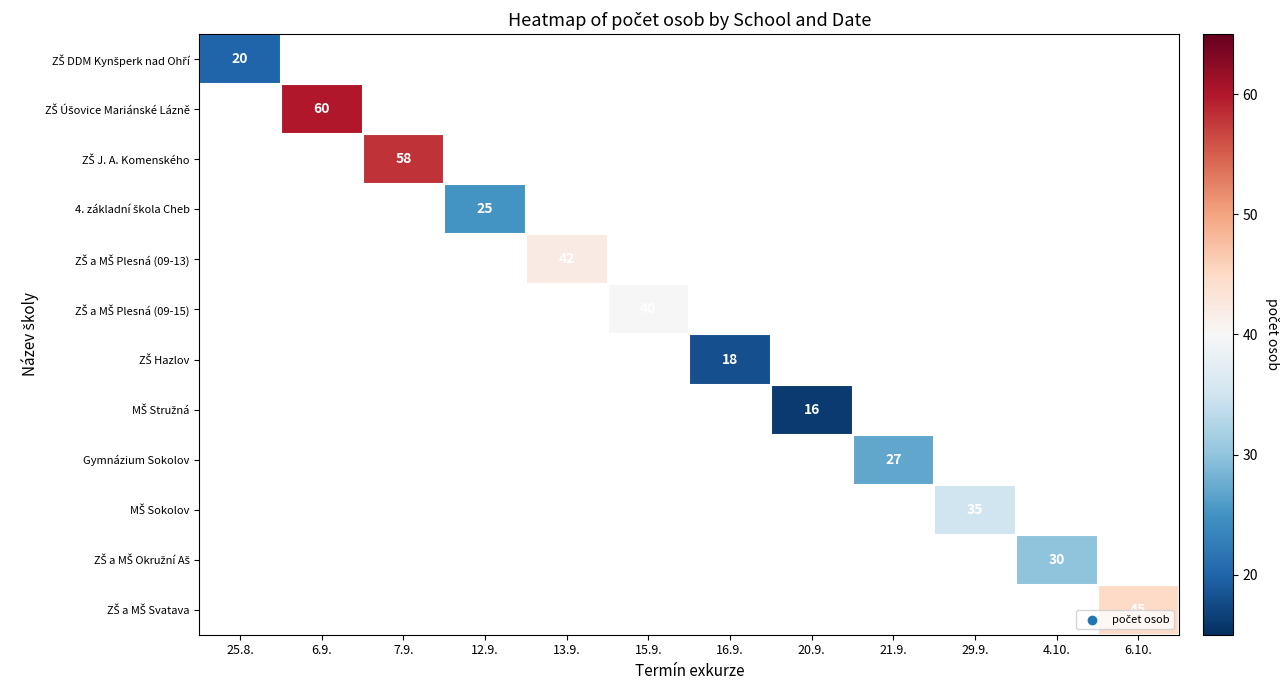

How many categories are shown in the chart?

12